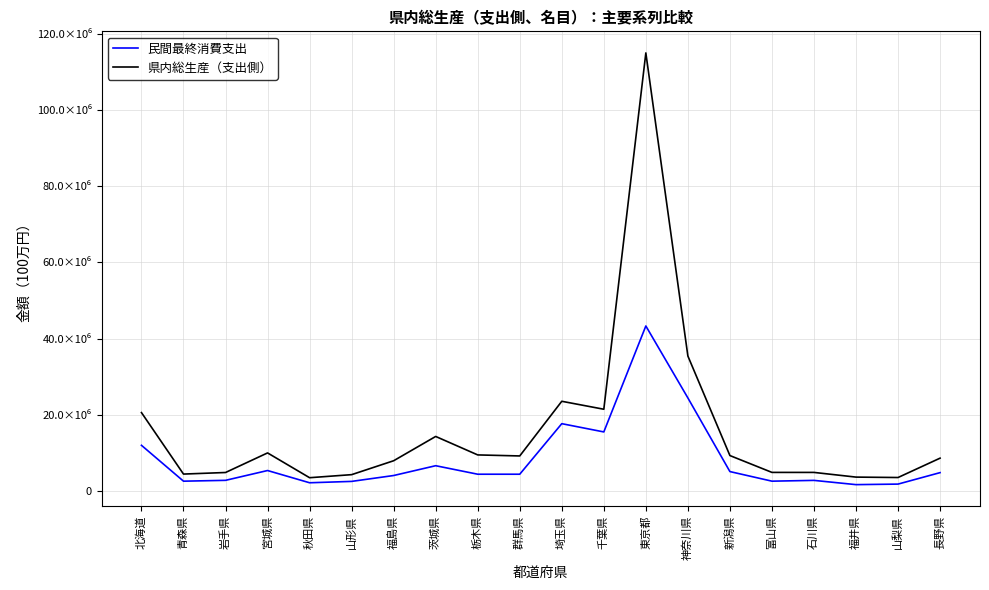

Does the chart have visible grid lines?

Yes